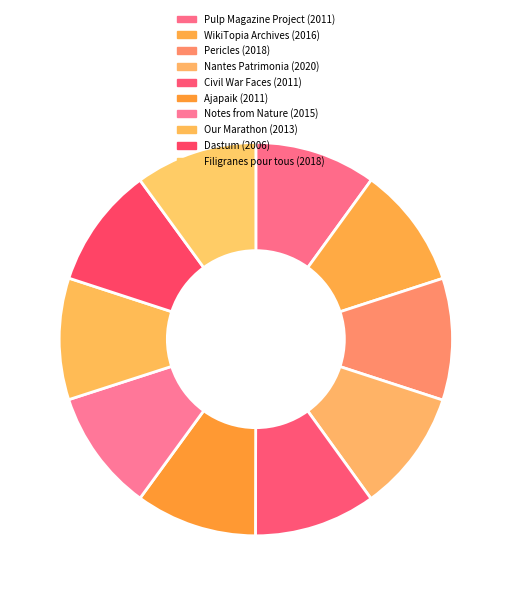

To the nearest percent, what is the average slice percentage?

10%